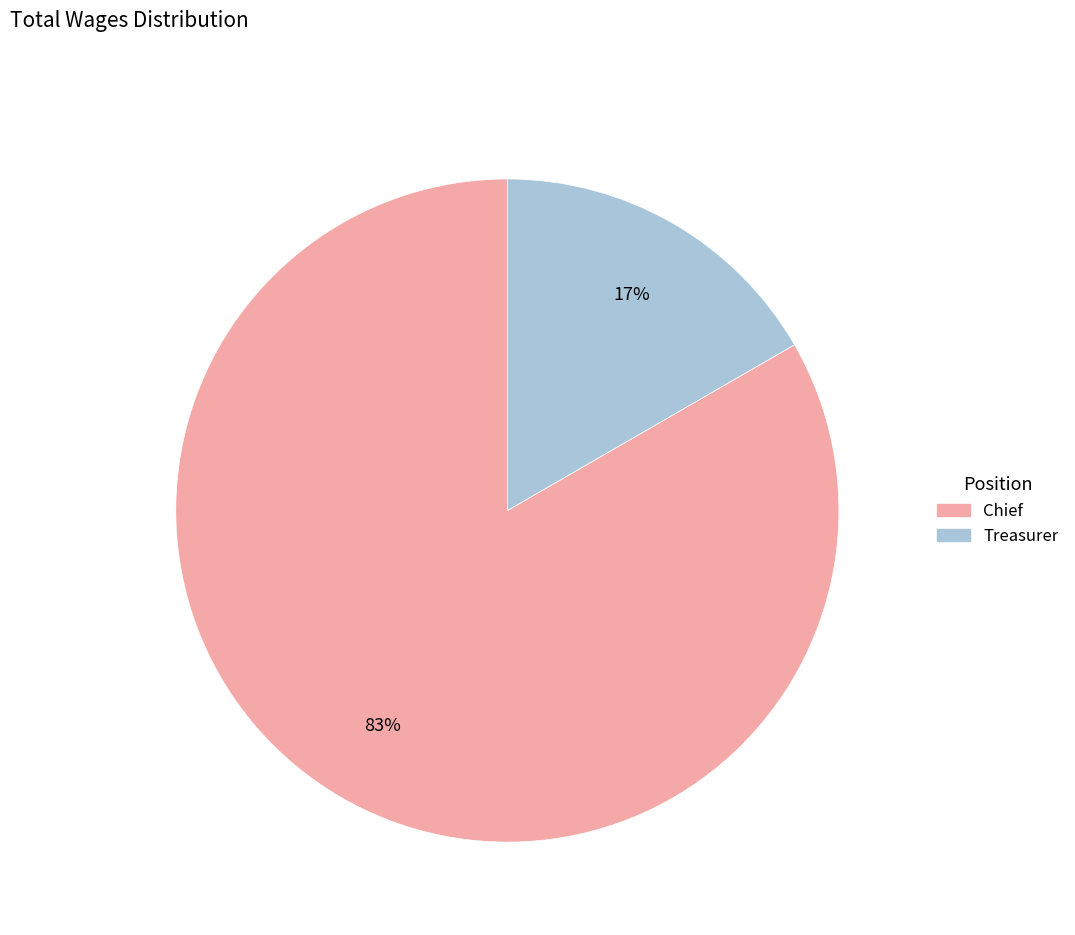

To the nearest percent, what is the average slice percentage?

50%